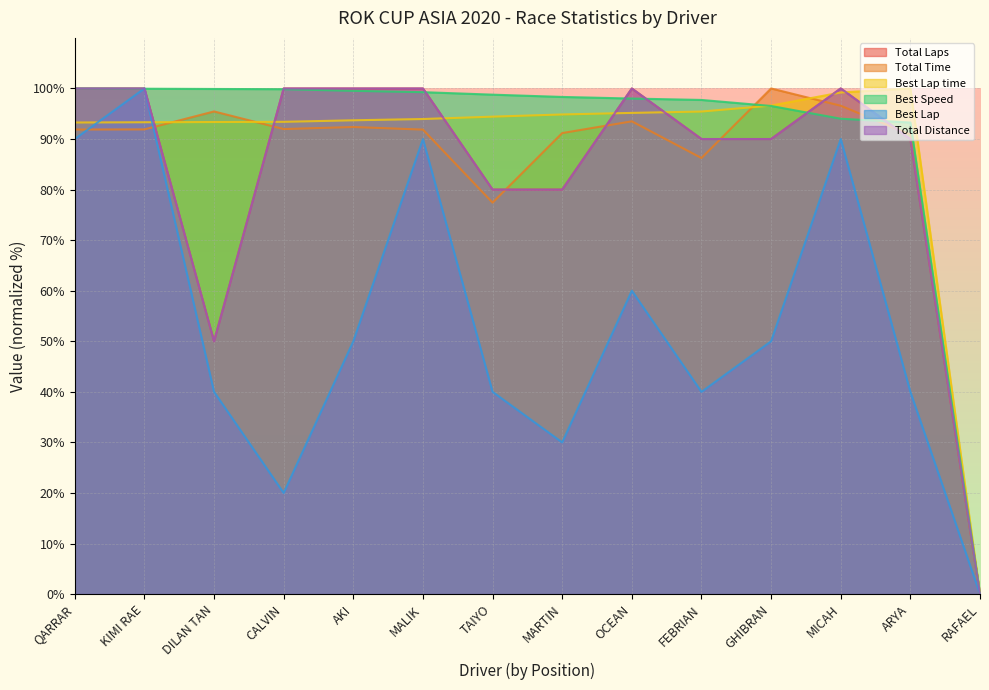

What value does the Best Speed series have at AKI?

99.5